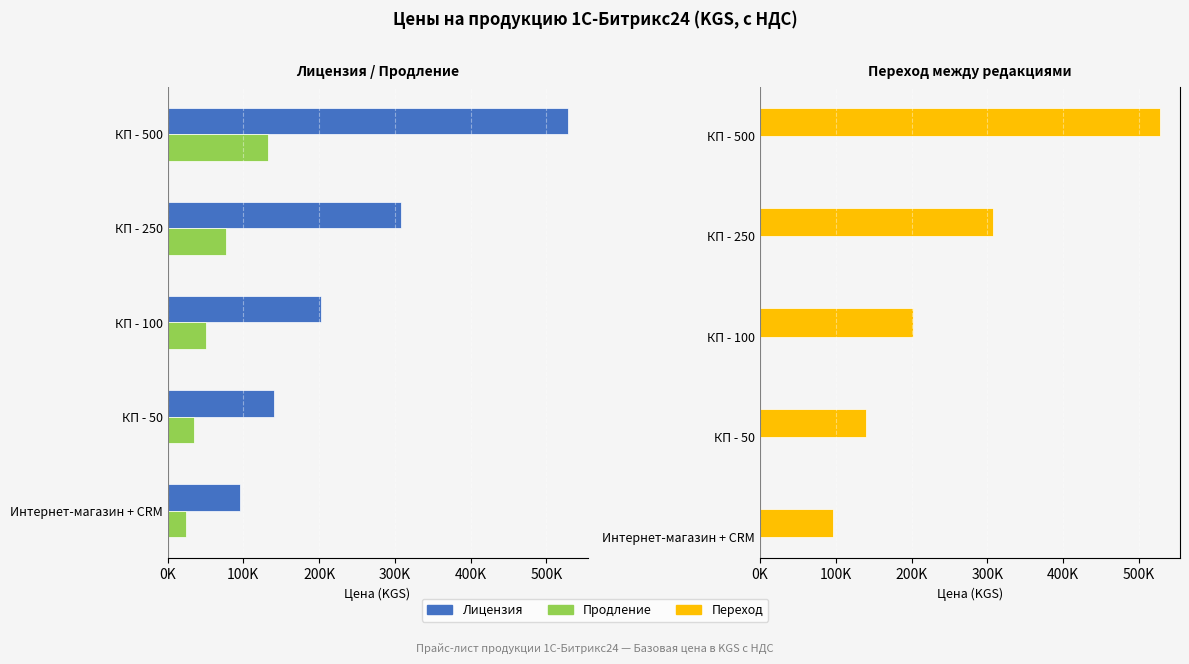

What are all the series names shown in the legend?

Лицензия, Продление, Переход